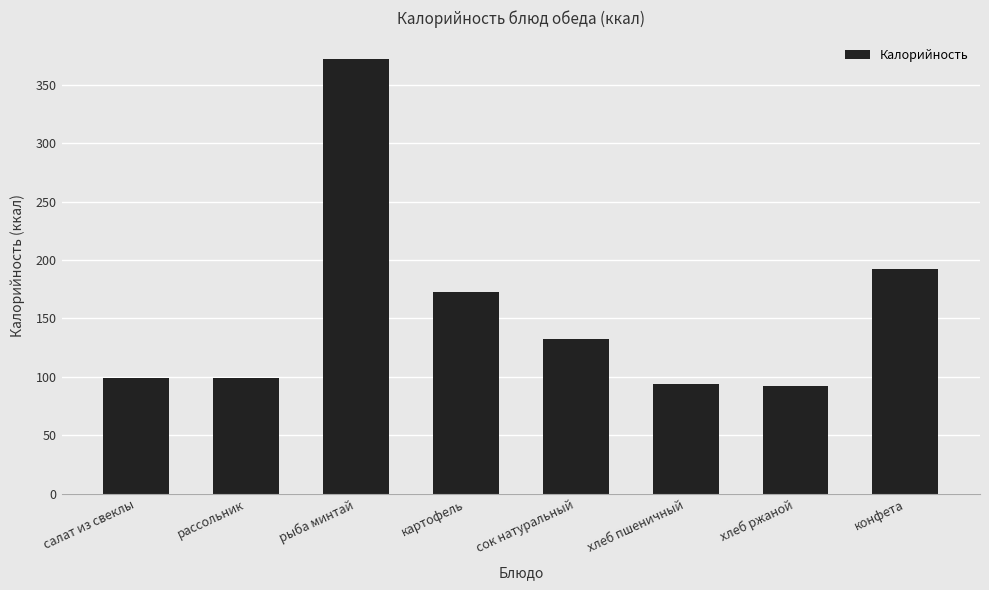

What is the sum of all values?

1254.1